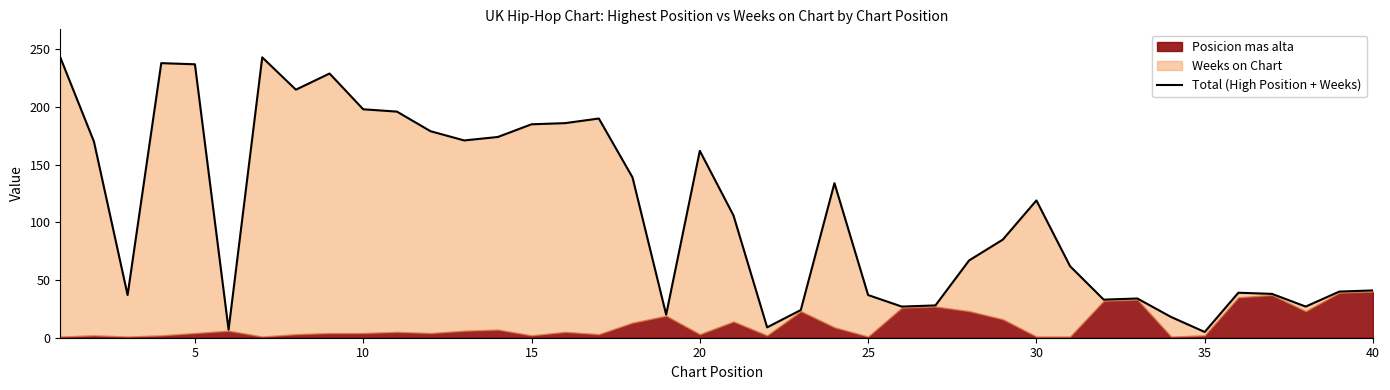

What is the value of the 28th point from the left?

67